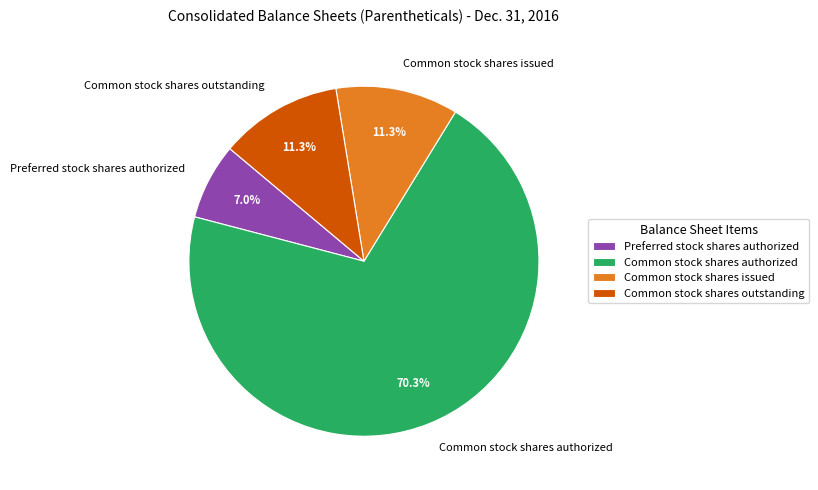

Count the number of slices in the pie.

4